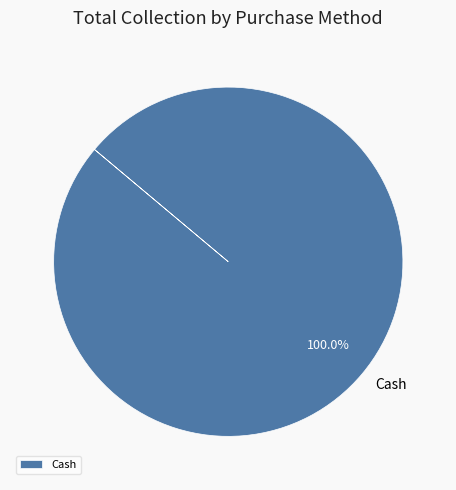

Is there any slice that represents more than half of the pie?

Yes